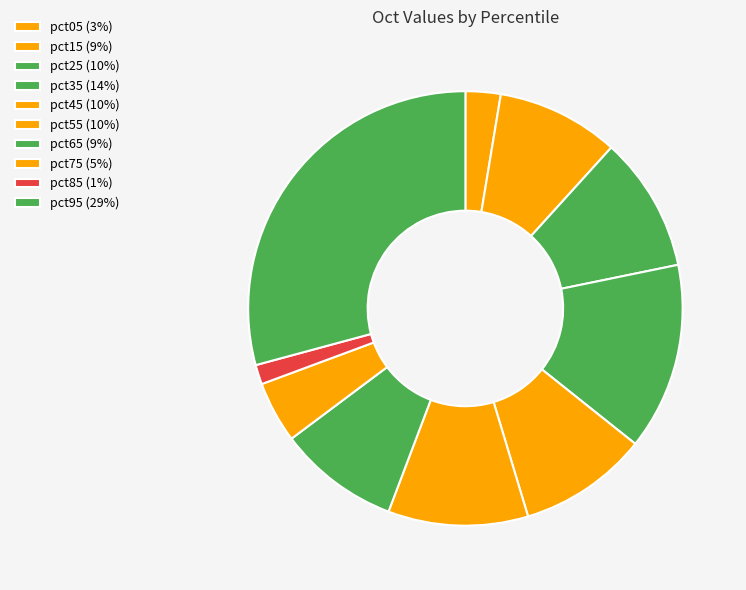

Rank the categories by value from lowest to highest.

pct85, pct05, pct75, pct65, pct15, pct45, pct25, pct55, pct35, pct95